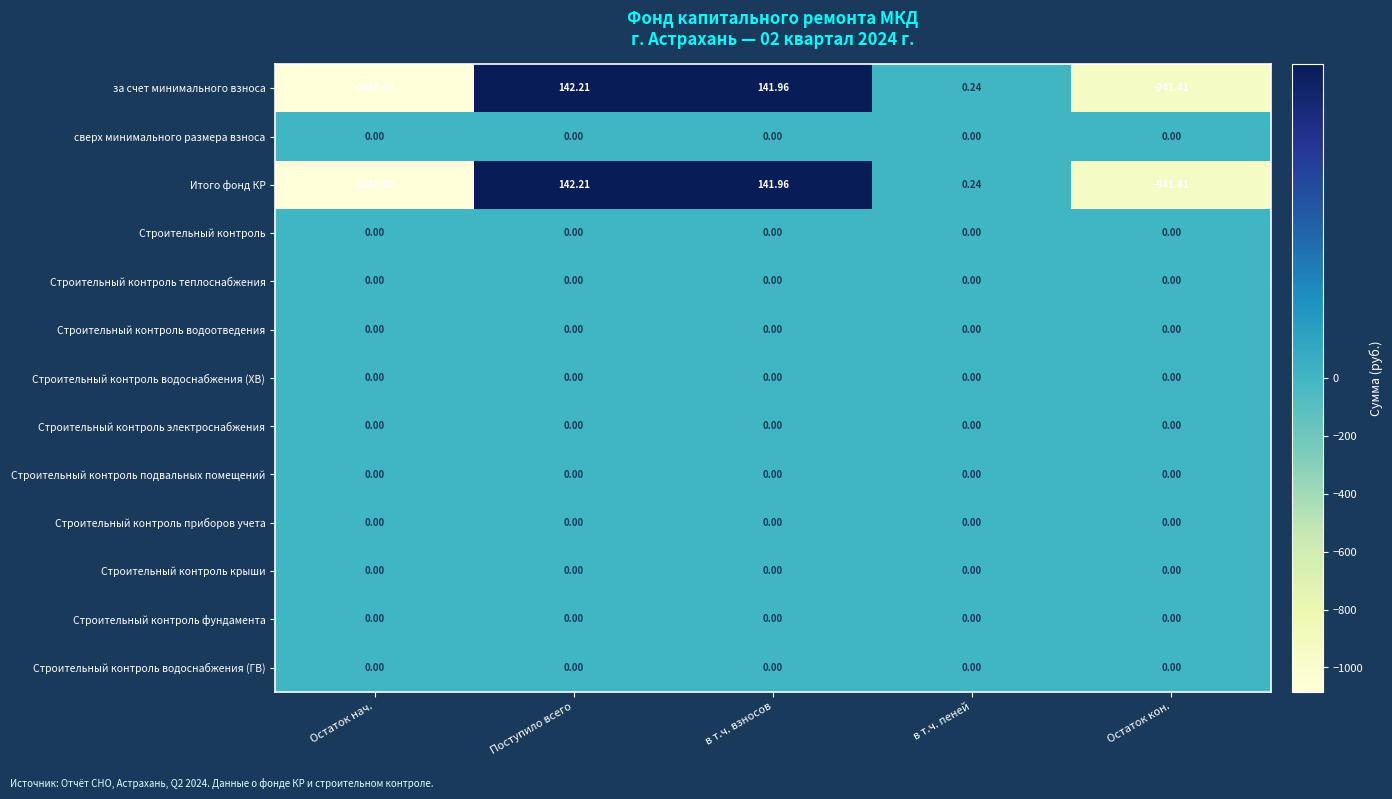

Which label corresponds to the smallest value in the chart?

Остаток нач.